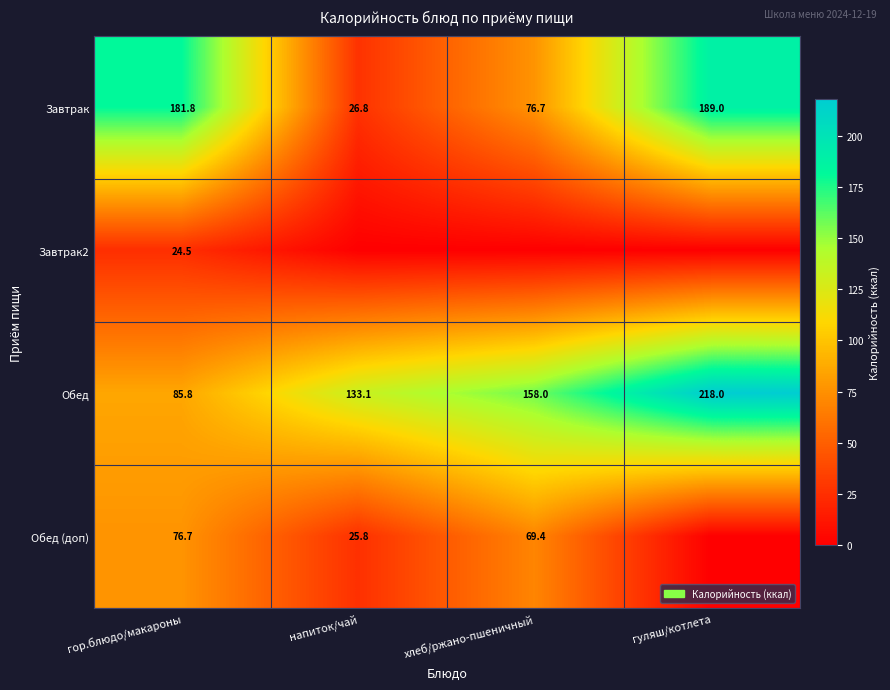

What is the highest value of the Обед series?

218.0